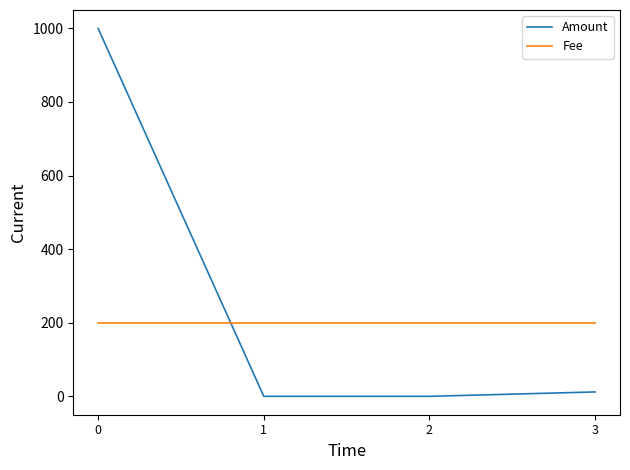

Between 0 and 1, which series saw the biggest shift?

Amount